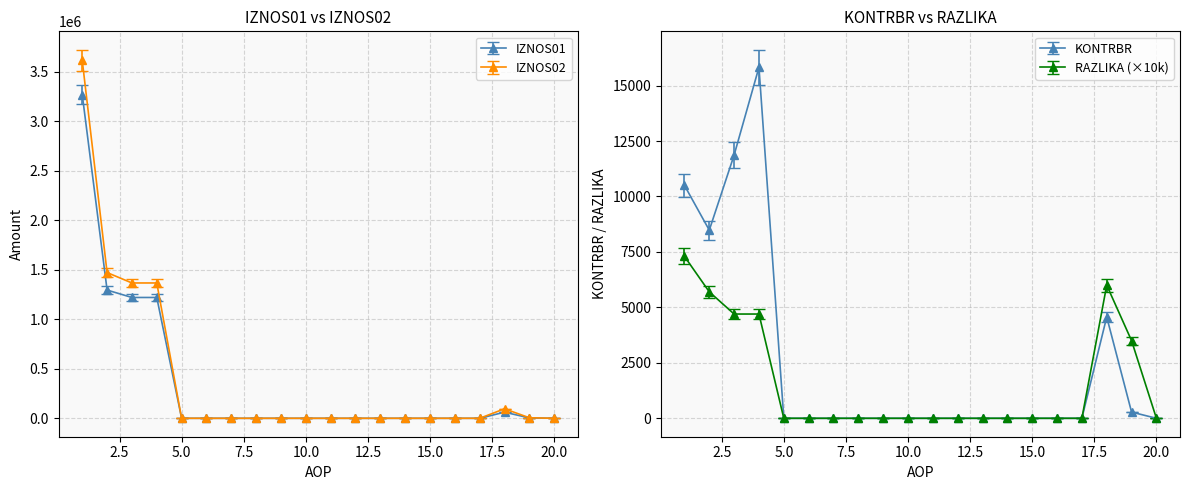

List the labels in order of KONTRBR value, largest first.

4, 3, 1, 2, 18, 19, 5, 6, 7, 8, 9, 10, 11, 12, 13, 14, 15, 16, 17, 20